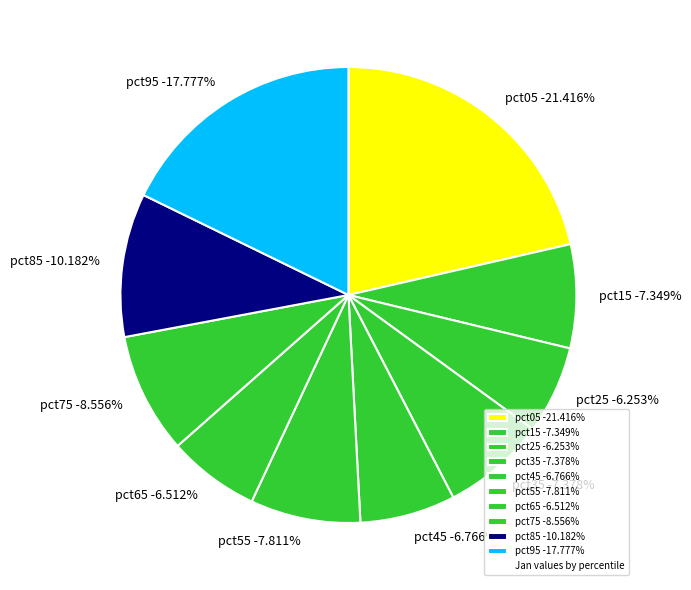

To the nearest percent, what portion does pct95 represent?

18%